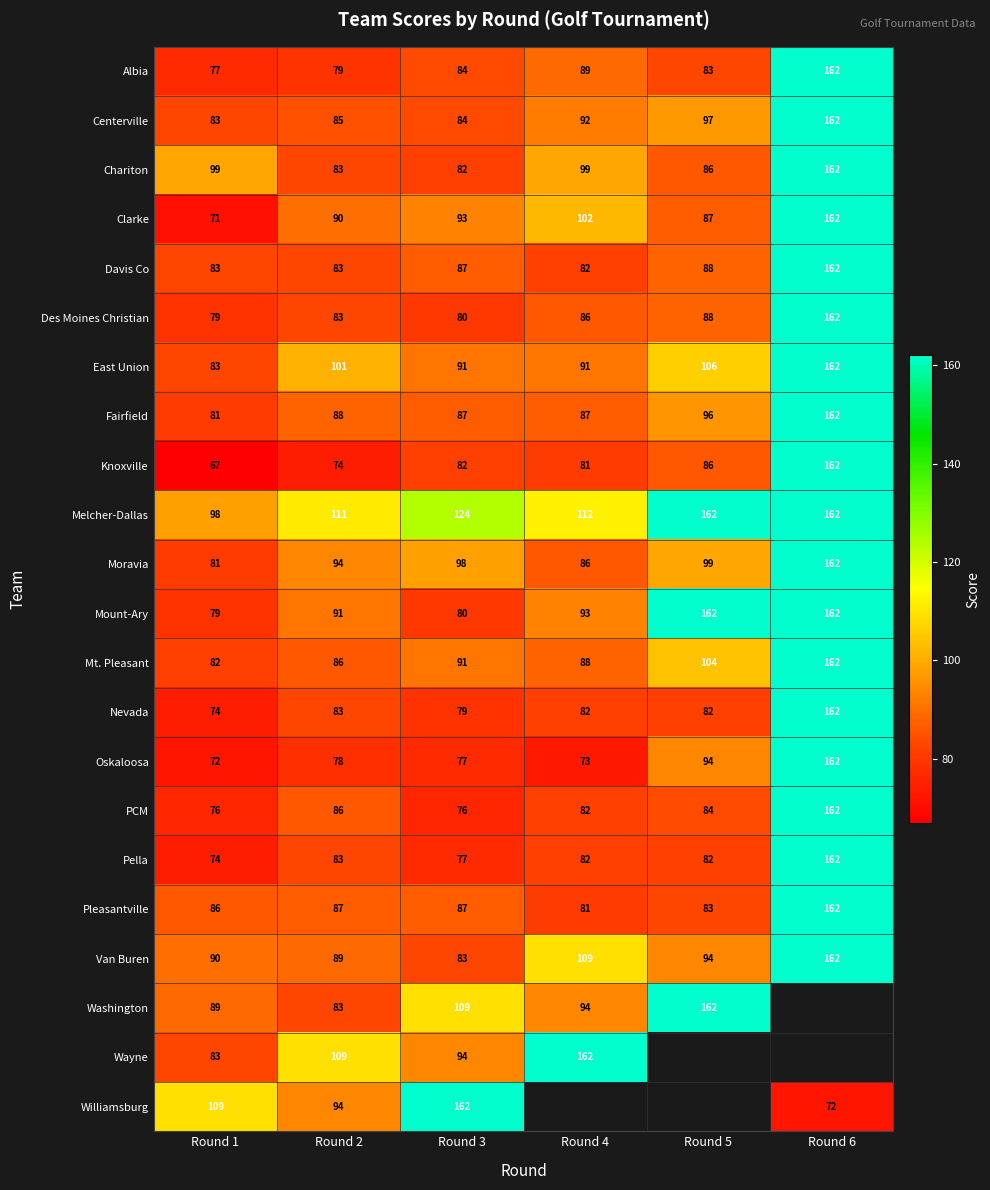

Count the number of categories in the chart.

6